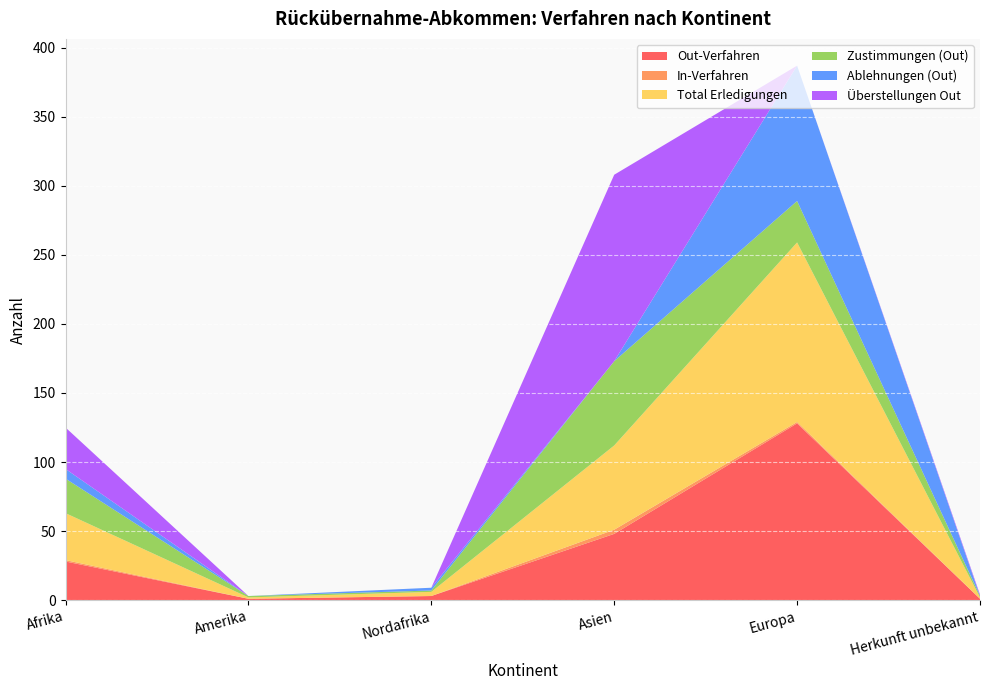

Reading right to left, transcribe all the data shown in this chart.

Out-Verfahren: Herkunft unbekannt=1	Europa=128	Asien=48	Nordafrika=3	Amerika=1	Afrika=28
In-Verfahren: Herkunft unbekannt=0	Europa=1	Asien=3	Nordafrika=0	Amerika=0	Afrika=1
Total Erledigungen: Herkunft unbekannt=1	Europa=130	Asien=61	Nordafrika=3	Amerika=1	Afrika=34
Zustimmungen (Out): Herkunft unbekannt=1	Europa=30	Asien=61	Nordafrika=1	Amerika=1	Afrika=25
Ablehnungen (Out): Herkunft unbekannt=0	Europa=98	Asien=0	Nordafrika=2	Amerika=0	Afrika=7
Überstellungen Out: Herkunft unbekannt=1	Europa=0	Asien=135	Nordafrika=0	Amerika=0	Afrika=30